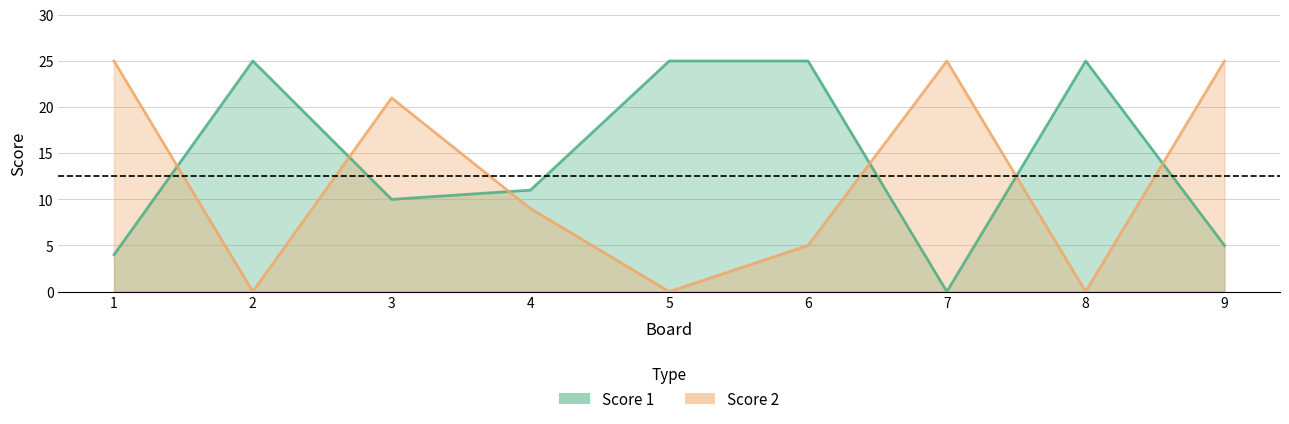

What is the value of the Score 2 point at the 9th from the left?

25